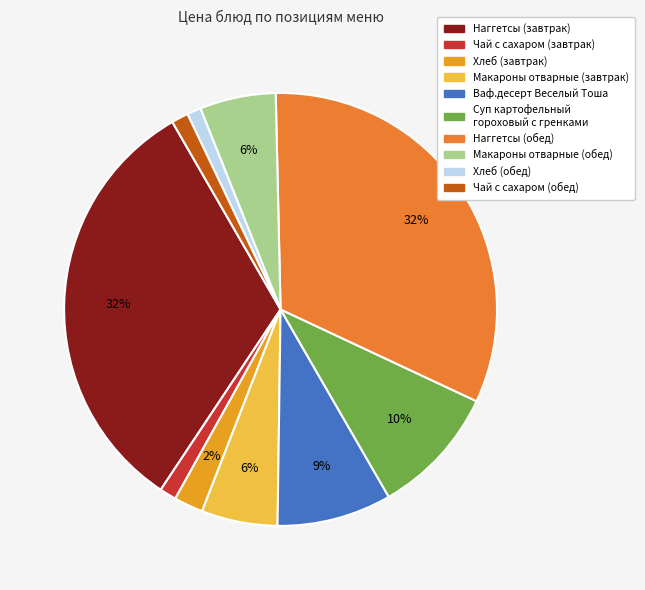

What is the change in value from Чай с сахаром (завтрак) to Наггетсы (обед)?

+49.3